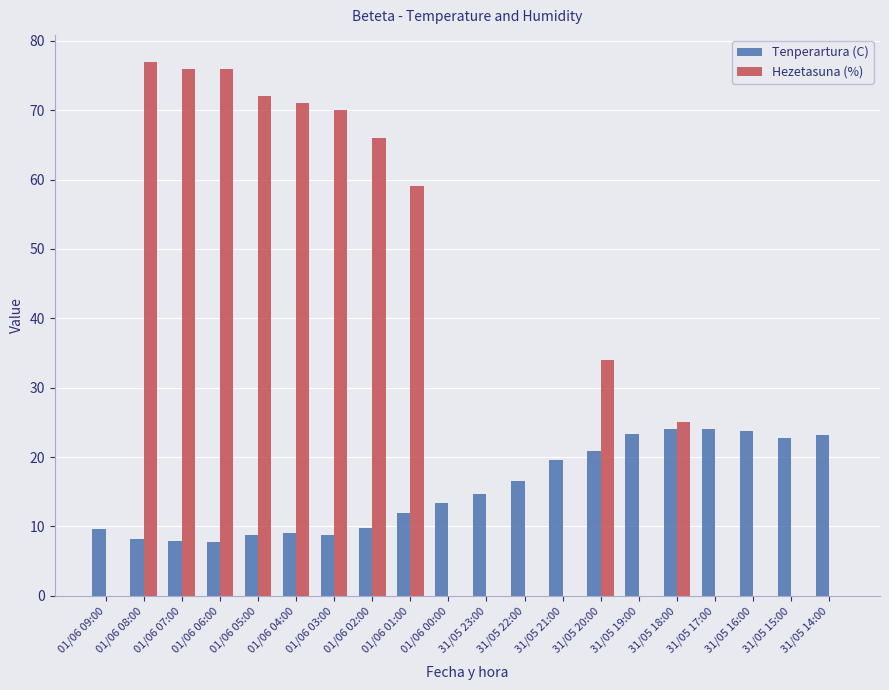

Which category has the highest value across all series?

01/06 08:00